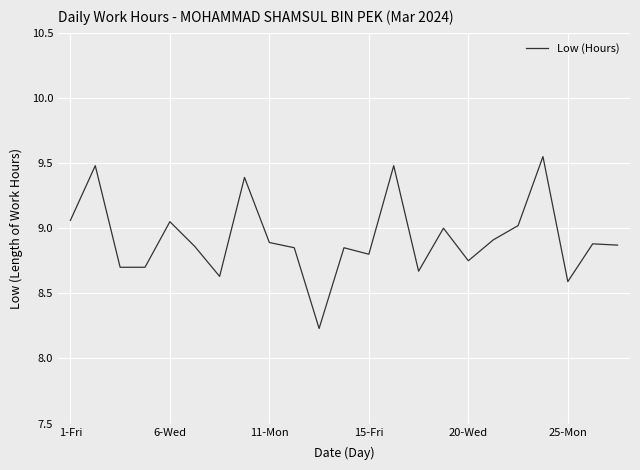

True or false: the data has more than 0 interior local peaks.

True